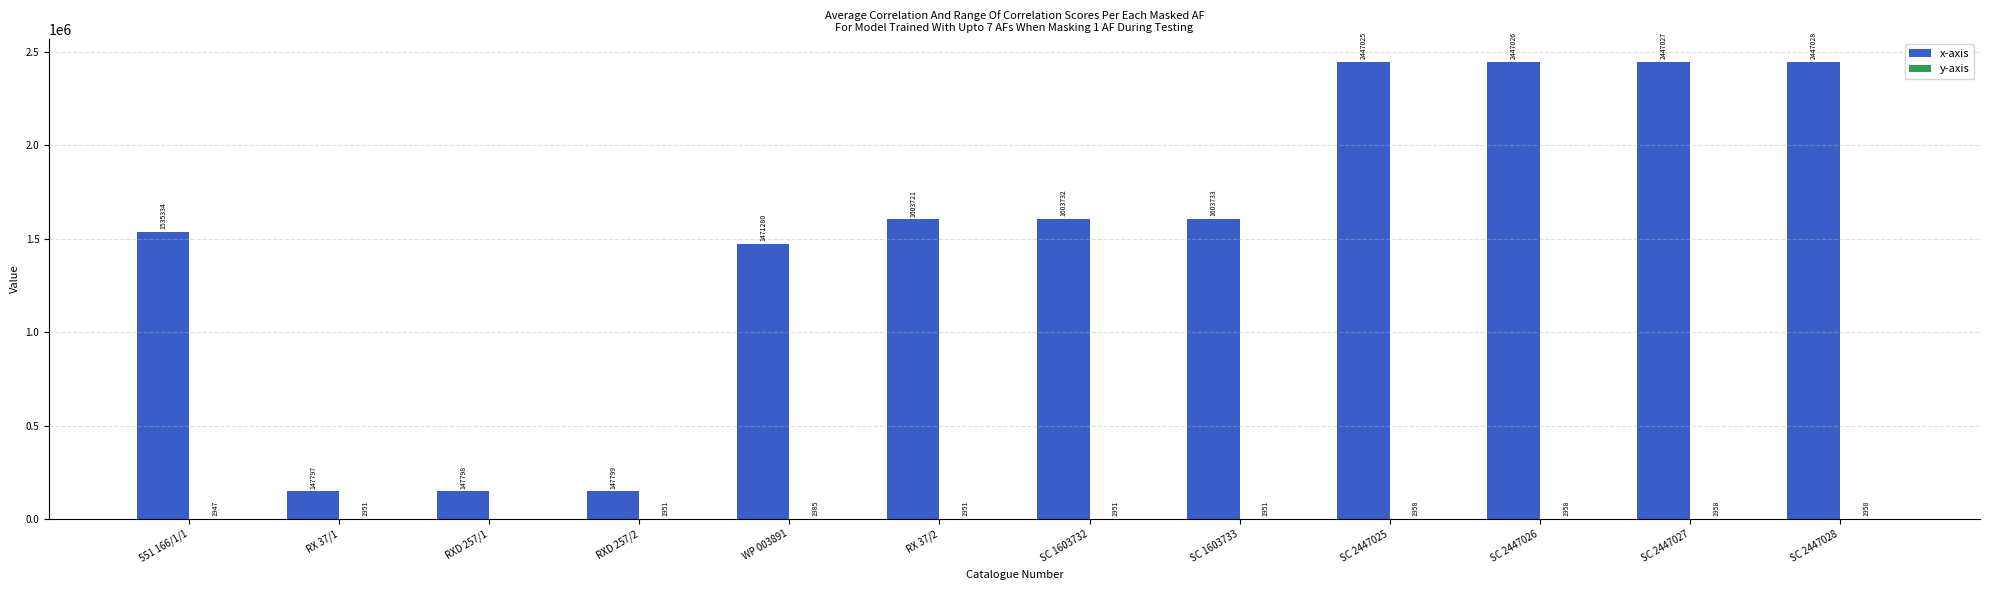

What is the greatest value displayed?

2447028